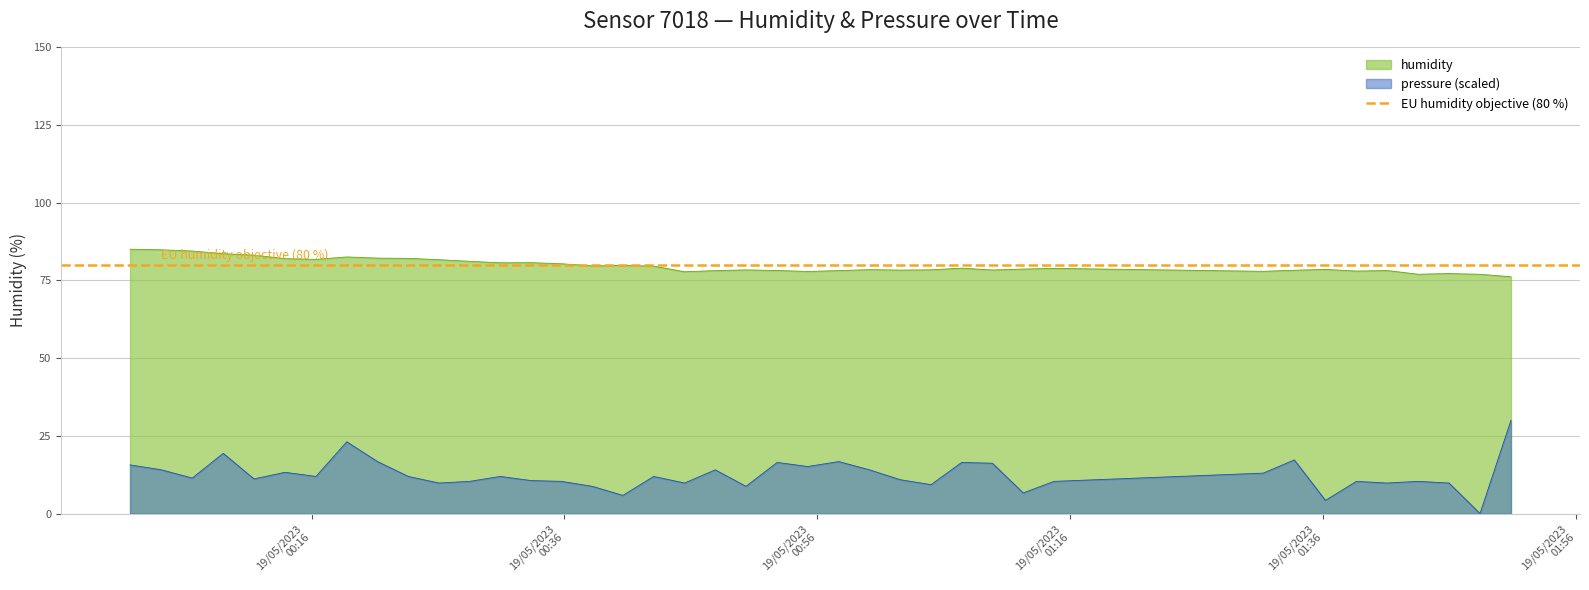

What is the value of the humidity point at the 11th from the left?

81.7